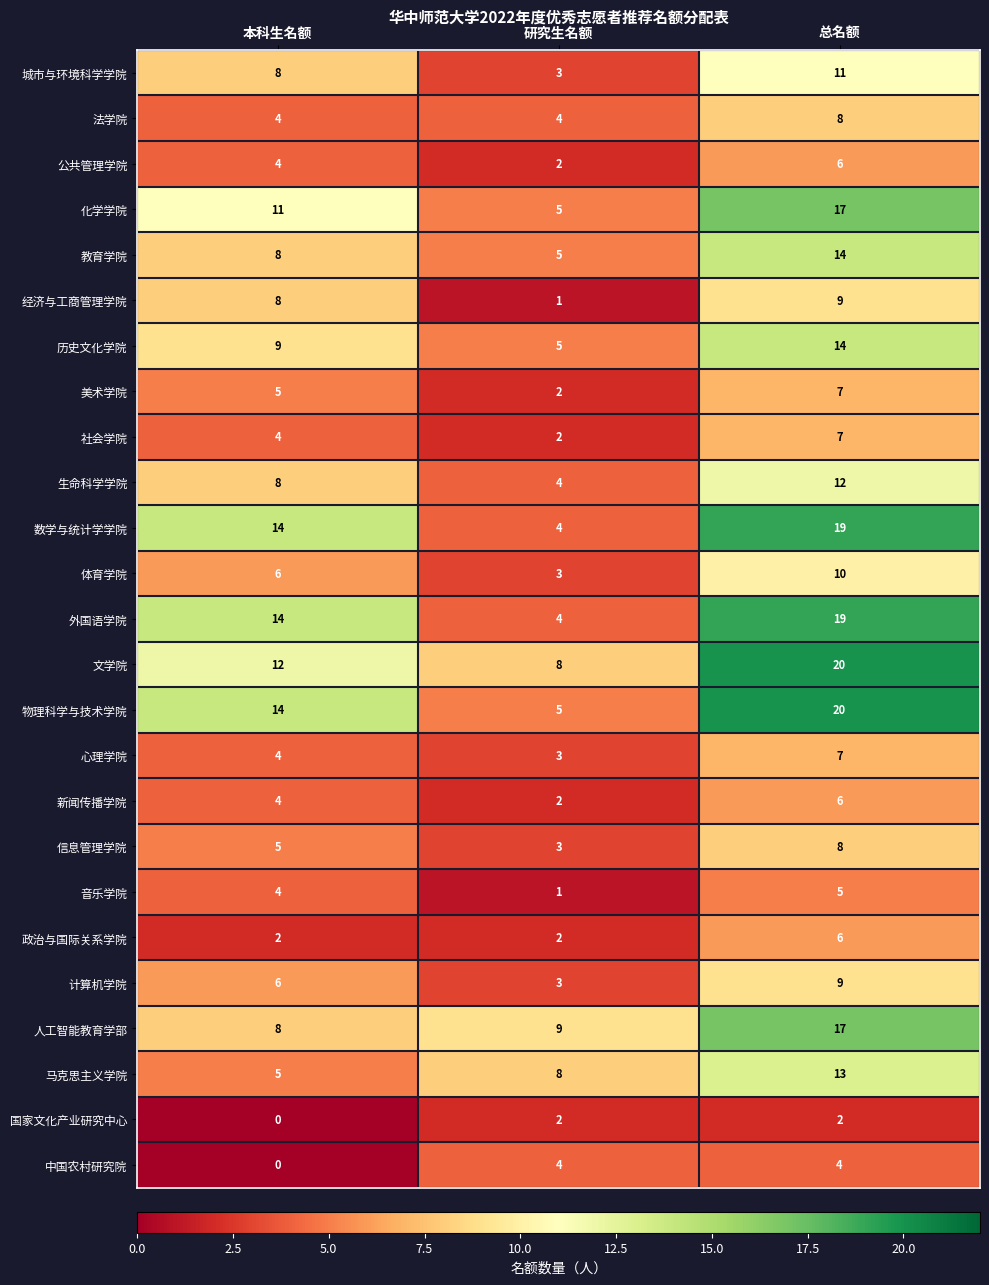

Which category has the highest value in the 公共管理学院 series?

总名额